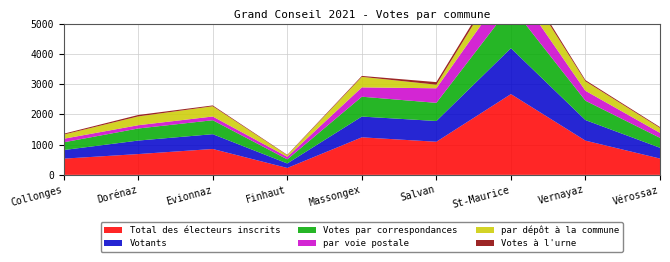

Reading right to left, extract all data points from this chart.

Total des électeurs inscrits: Vérossaz=539	Vernayaz=1131	St-Maurice=2668	Salvan=1094	Massongex=1240	Finhaut=228	Evionnaz=855	Dorénaz=687	Collonges=536
Votants: Vérossaz=356	Vernayaz=679	St-Maurice=1516	Salvan=685	Massongex=686	Finhaut=149	Evionnaz=489	Dorénaz=446	Collonges=284
Votes par correspondances: Vérossaz=328	Vernayaz=640	St-Maurice=1401	Salvan=600	Massongex=656	Finhaut=135	Evionnaz=461	Dorénaz=399	Collonges=255
par voie postale: Vérossaz=164	Vernayaz=327	St-Maurice=763	Salvan=481	Massongex=308	Finhaut=86	Evionnaz=123	Dorénaz=108	Collonges=117
par dépôt à la commune: Vérossaz=164	Vernayaz=313	St-Maurice=638	Salvan=119	Massongex=348	Finhaut=49	Evionnaz=338	Dorénaz=291	Collonges=138
Votes à l'urne: Vérossaz=28	Vernayaz=39	St-Maurice=115	Salvan=85	Massongex=30	Finhaut=14	Evionnaz=28	Dorénaz=47	Collonges=29